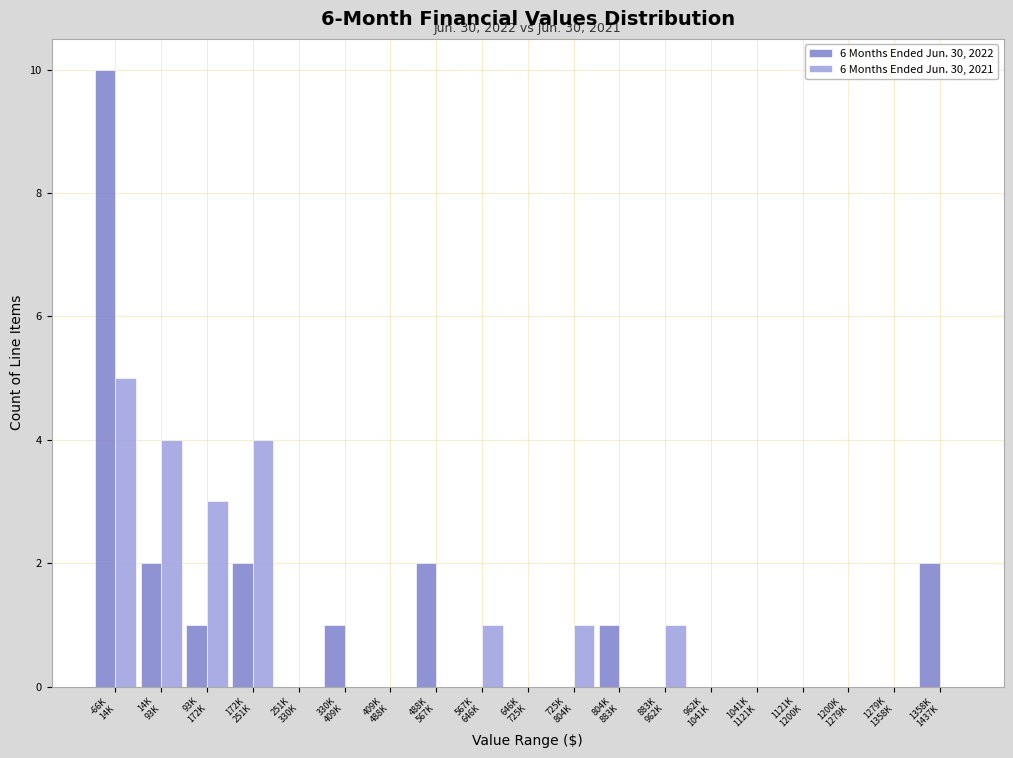

What is the maximum value shown in the chart?

10